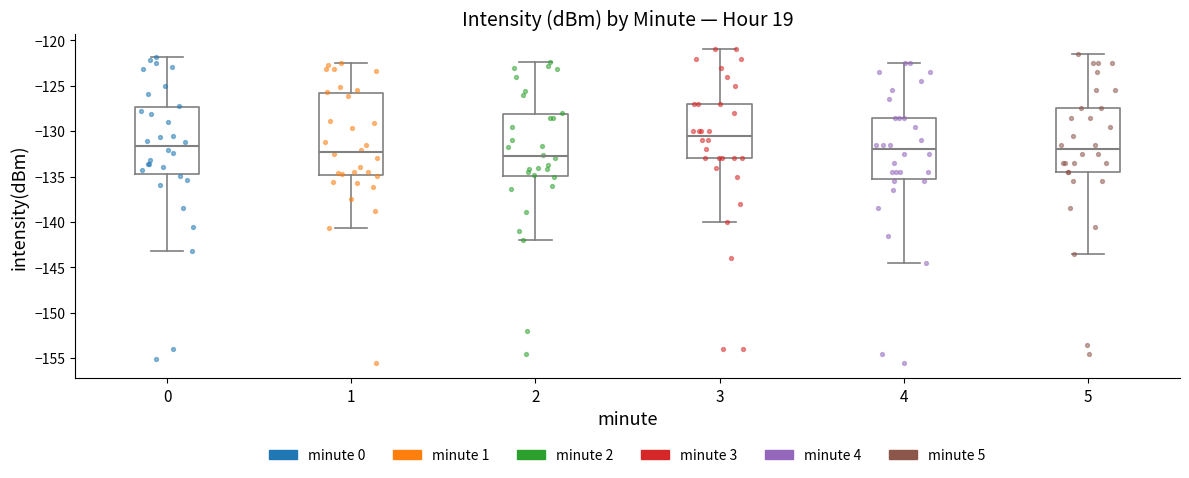

Comparing the boxes themselves (not the whiskers), which one is the tallest?

1